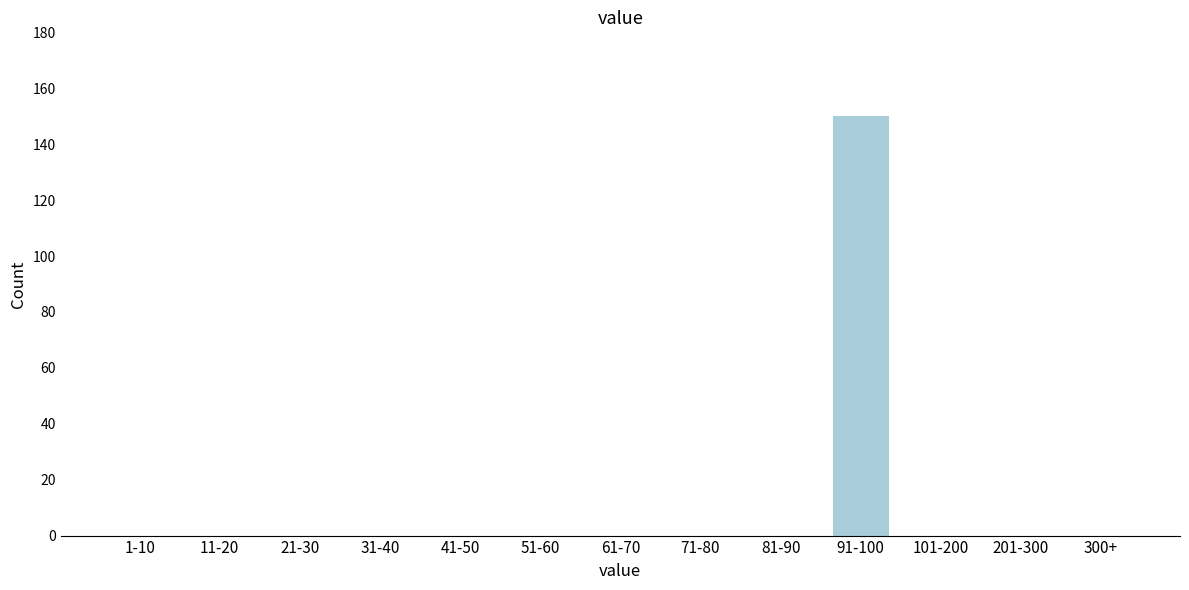

Reading left to right, list all the values displayed in this chart.

1-10=0	11-20=0	21-30=0	31-40=0	41-50=0	51-60=0	61-70=0	71-80=0	81-90=0	91-100=150	101-200=0	201-300=0	300+=0